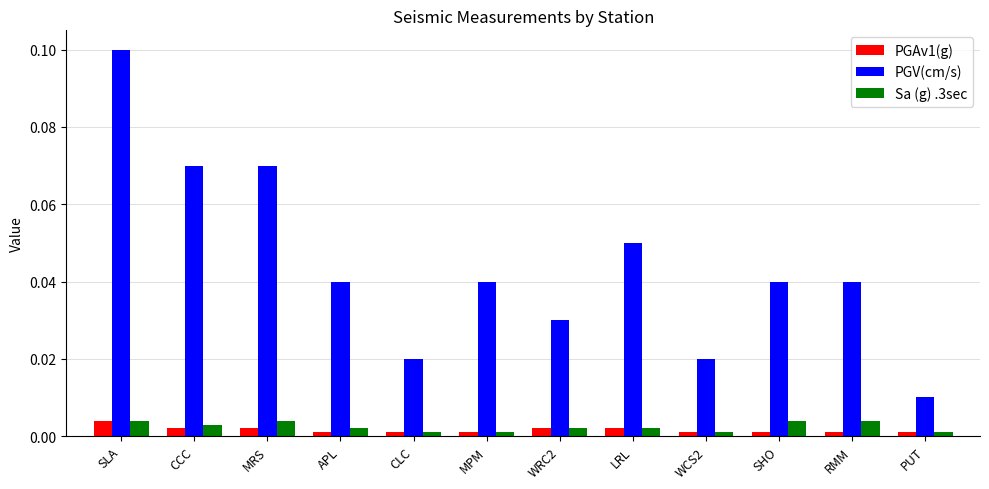

Is the value of PGV(cm/s) at RMM greater than the value of Sa (g) .3sec at MRS?

Yes